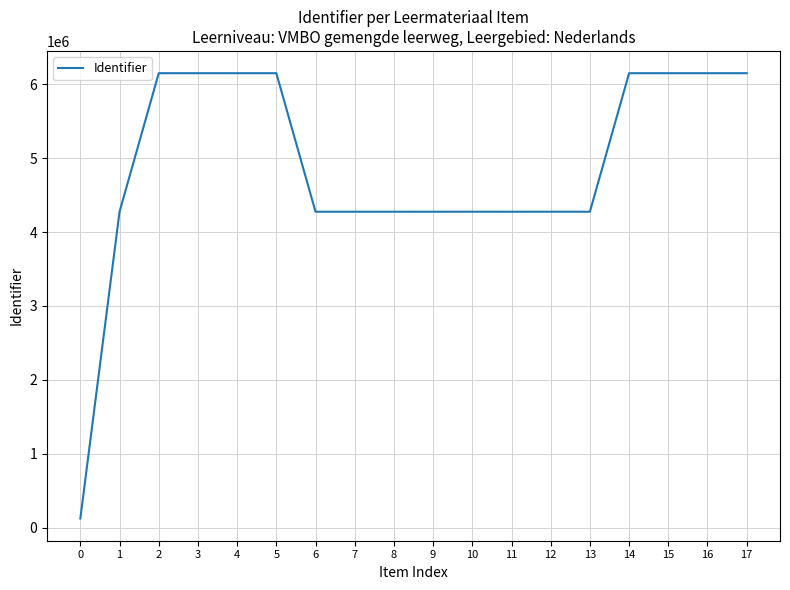

What is the change in value from 6 to 12?

+187